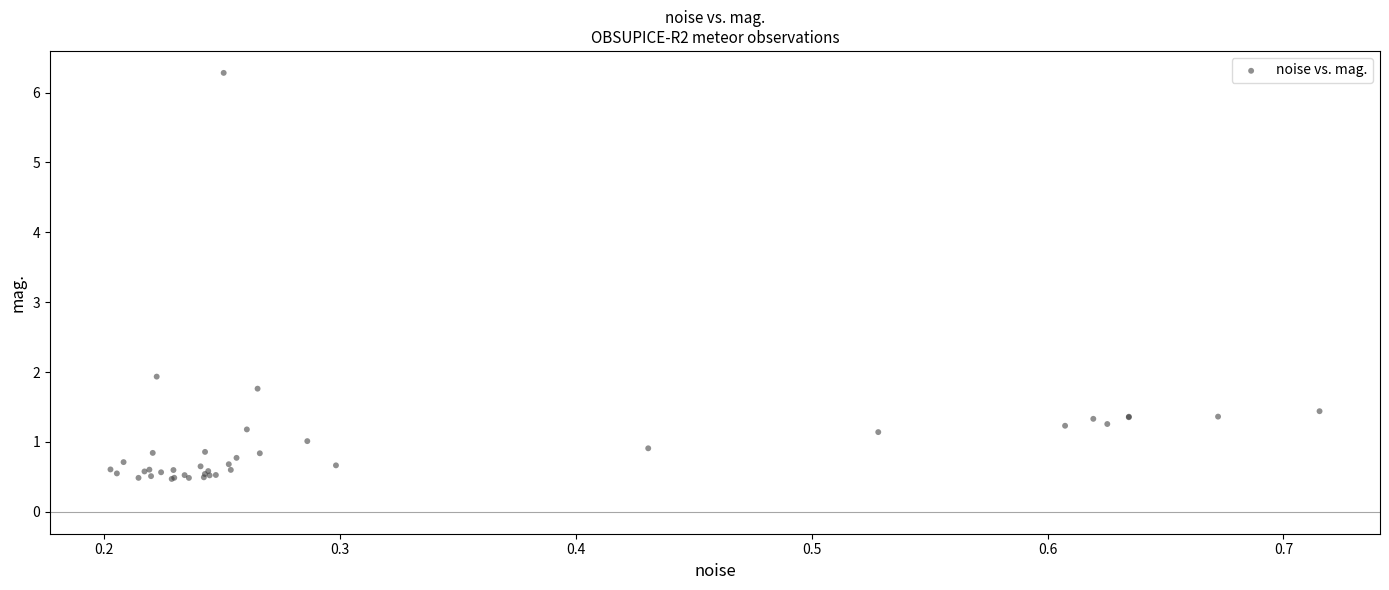

What Y value in the scatter plot is closest to 3?

1.9